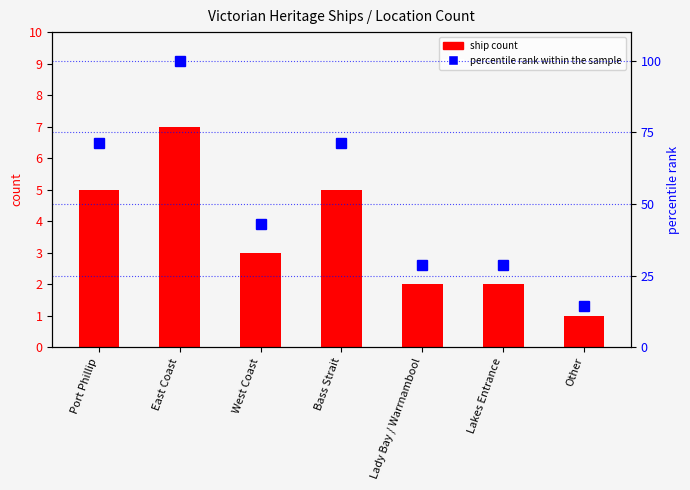

Which series has the largest total across all categories?

percentile rank within the sample